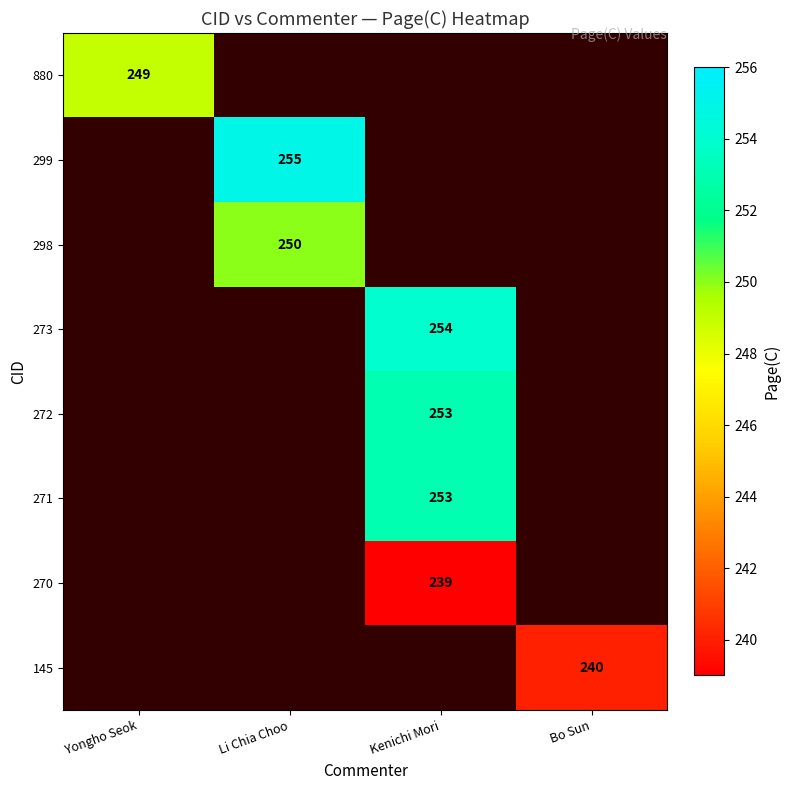

The 880 series shows 88 at Yongho Seok. True or false?

False